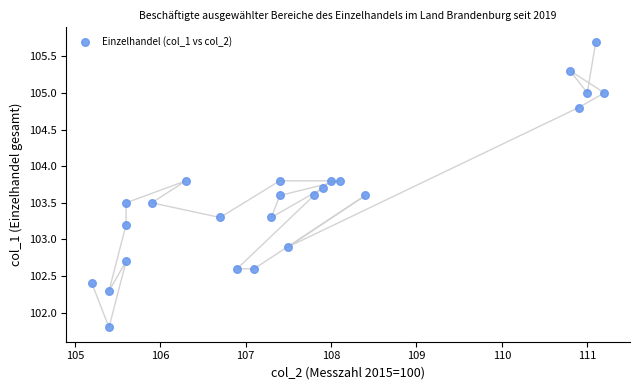

What Y value in the scatter plot is closest to 103?

102.9